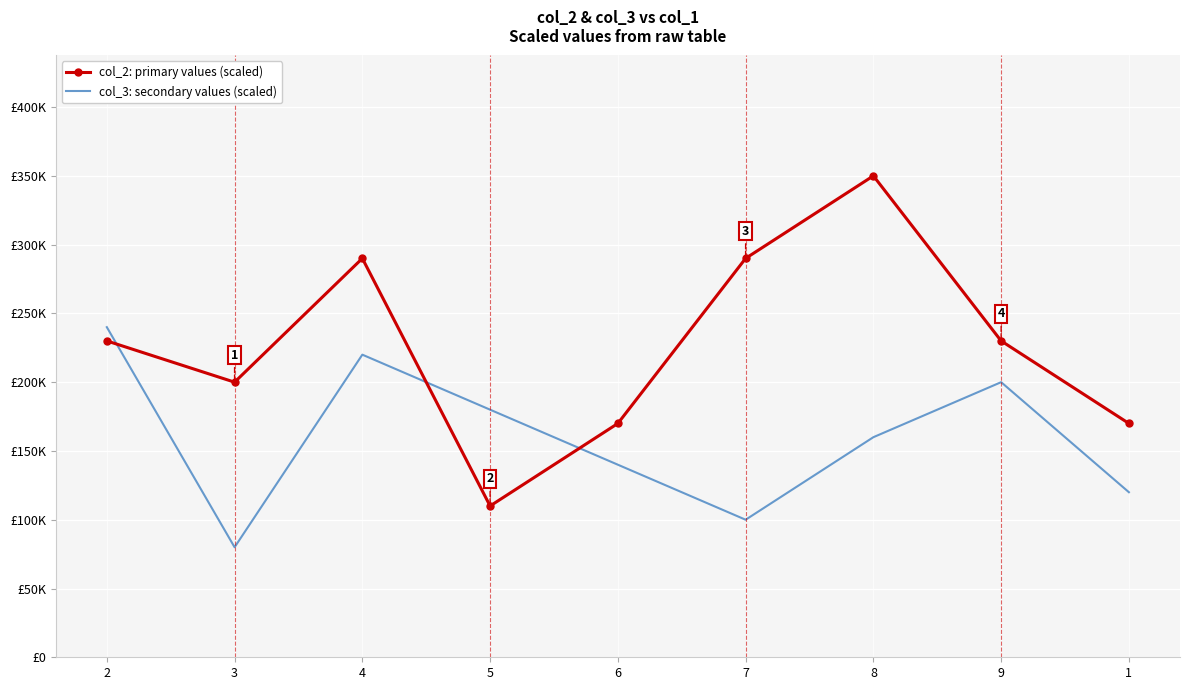

What are all the series names shown in the legend?

col_2: primary values (scaled), col_3: secondary values (scaled)